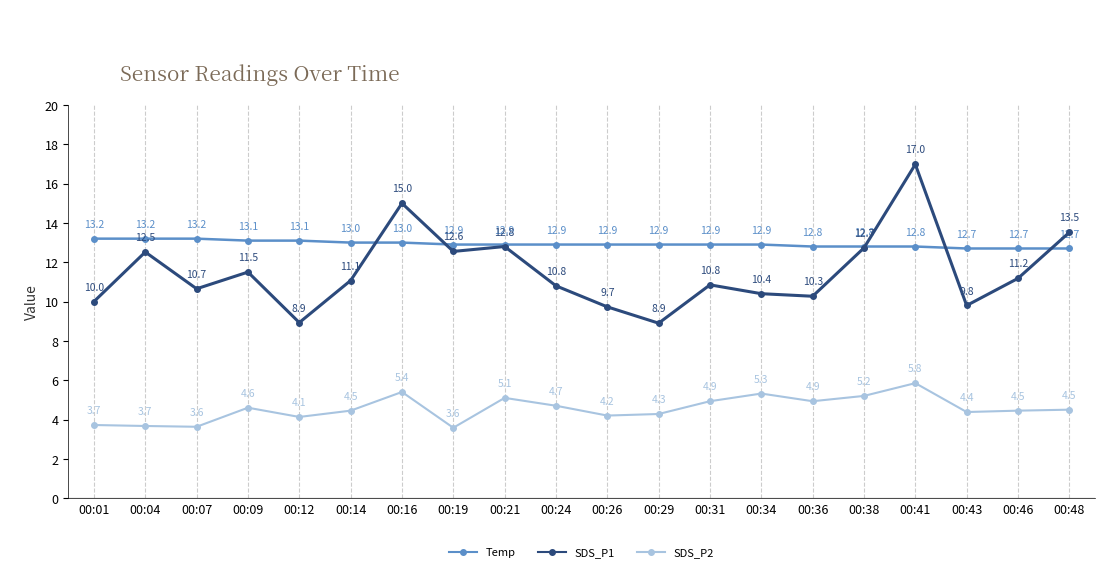

Between 00:09 and 00:31, which series saw the biggest shift?

SDS_P1